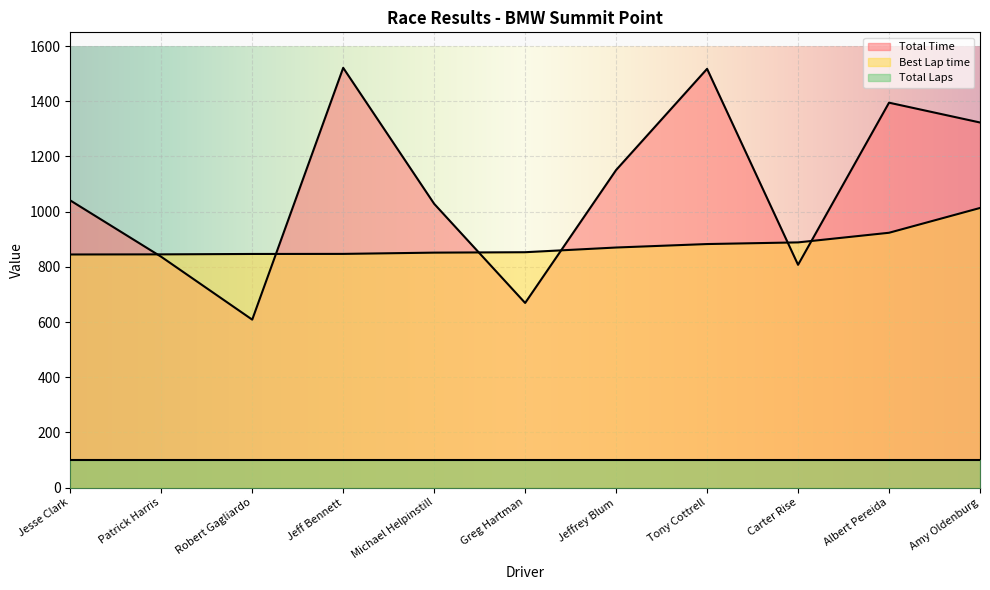

How many distinct data groups are displayed?

3